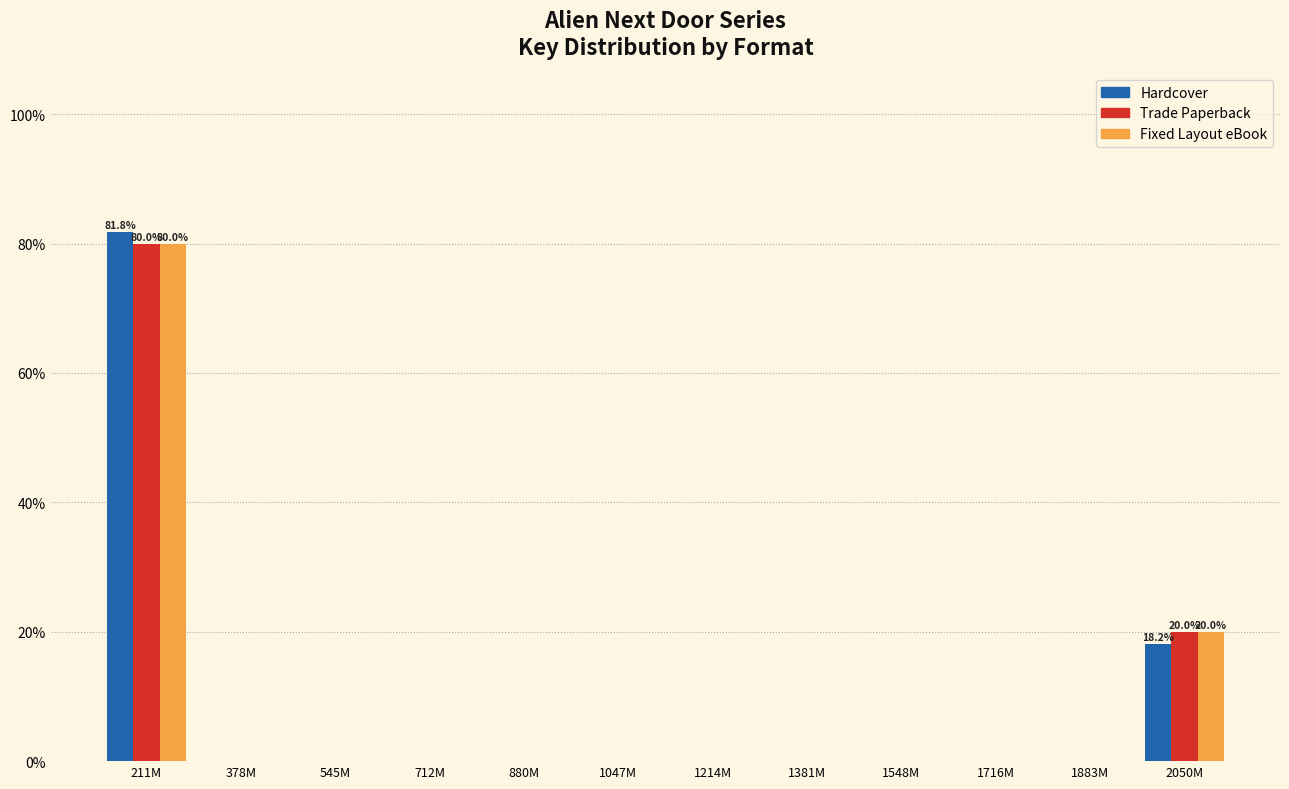

At which category is the sum across all series the highest?

211M